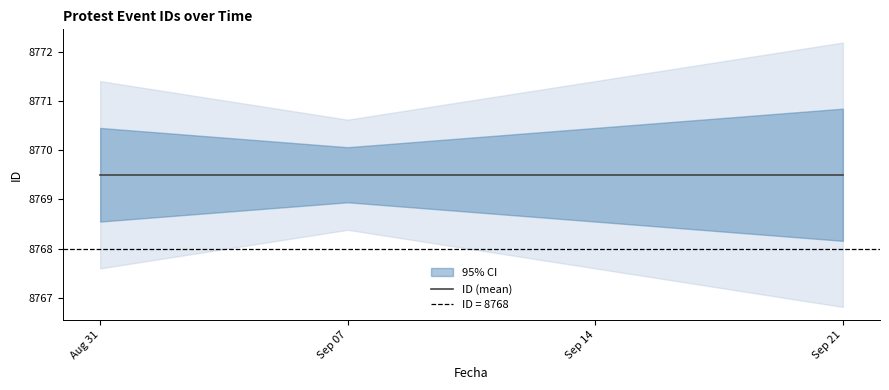

Where does the data first go above 8770?

2020-09-07